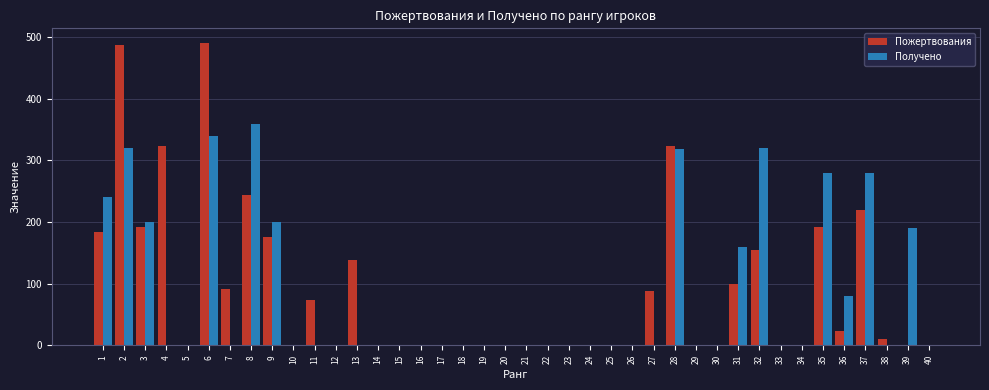

What is the average value of the Пожертвования series?

88